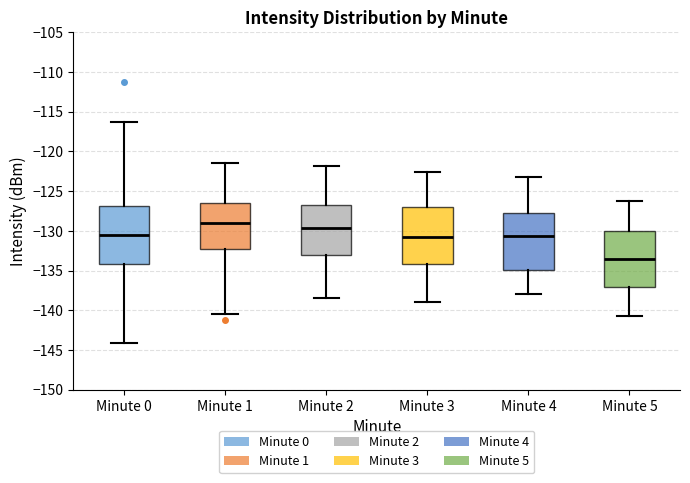

Which box's median line is the lowest?

Minute 5